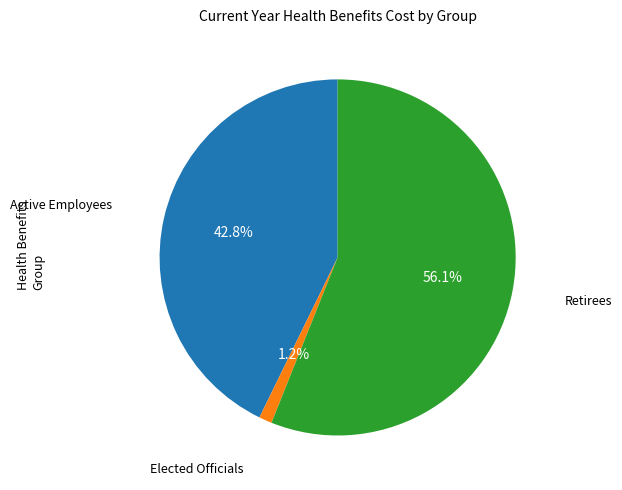

To the nearest percent, what is the average slice percentage?

33%